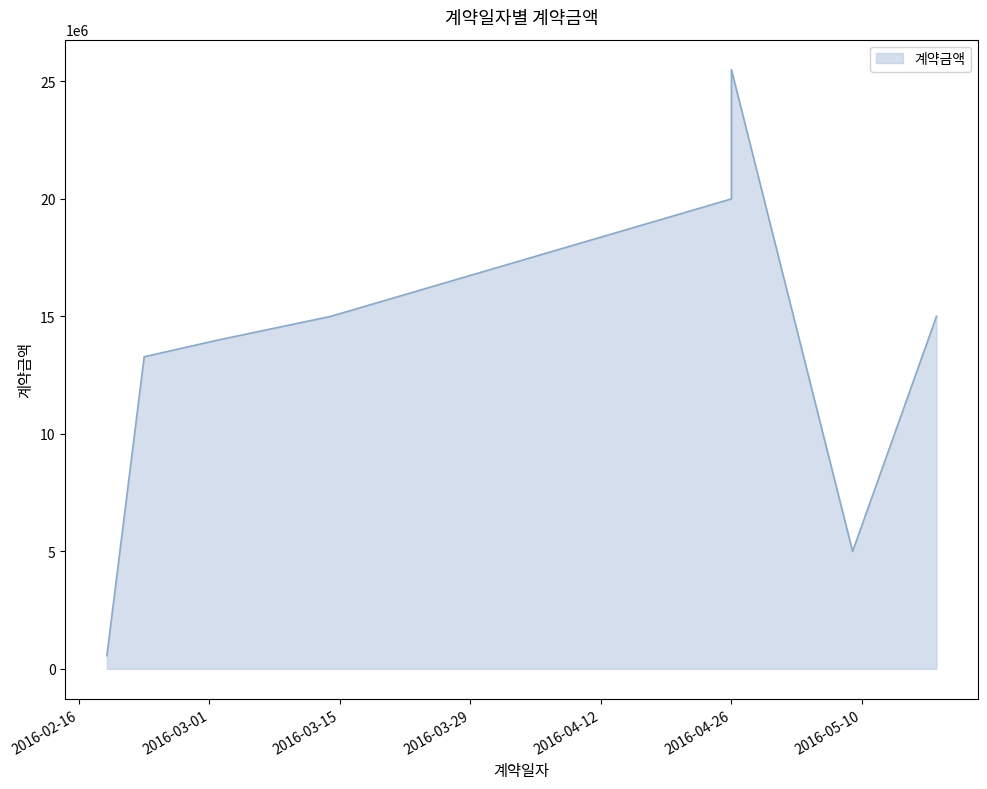

What is the difference between the values at 2016-04-26 and 2016-05-18?

5000000